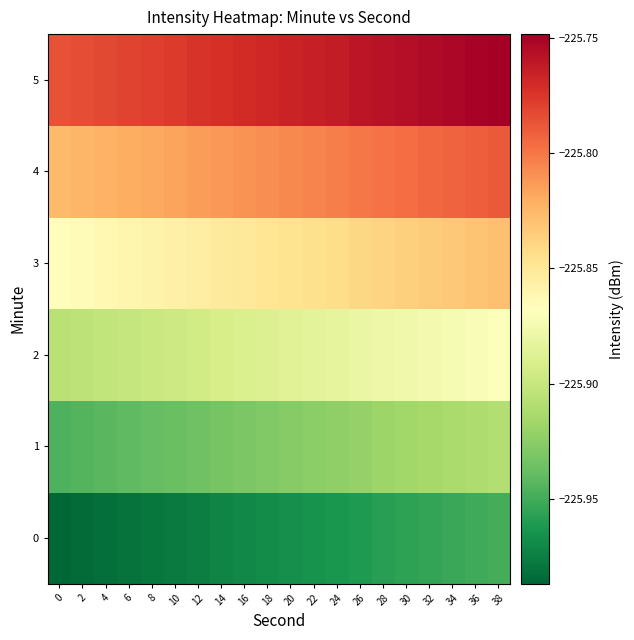

List the series in order of their peak value, lowest first.

0, 1, 2, 3, 4, 5